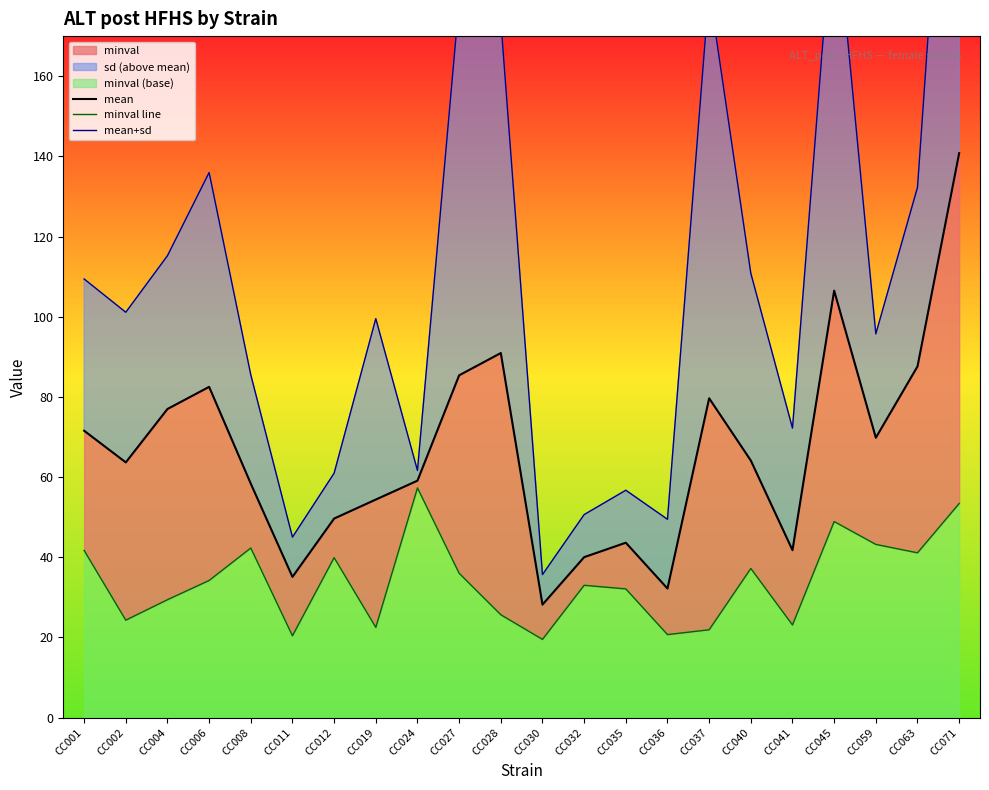

Rank the series at CC024 from lowest to highest value.

minval line, mean, mean+sd